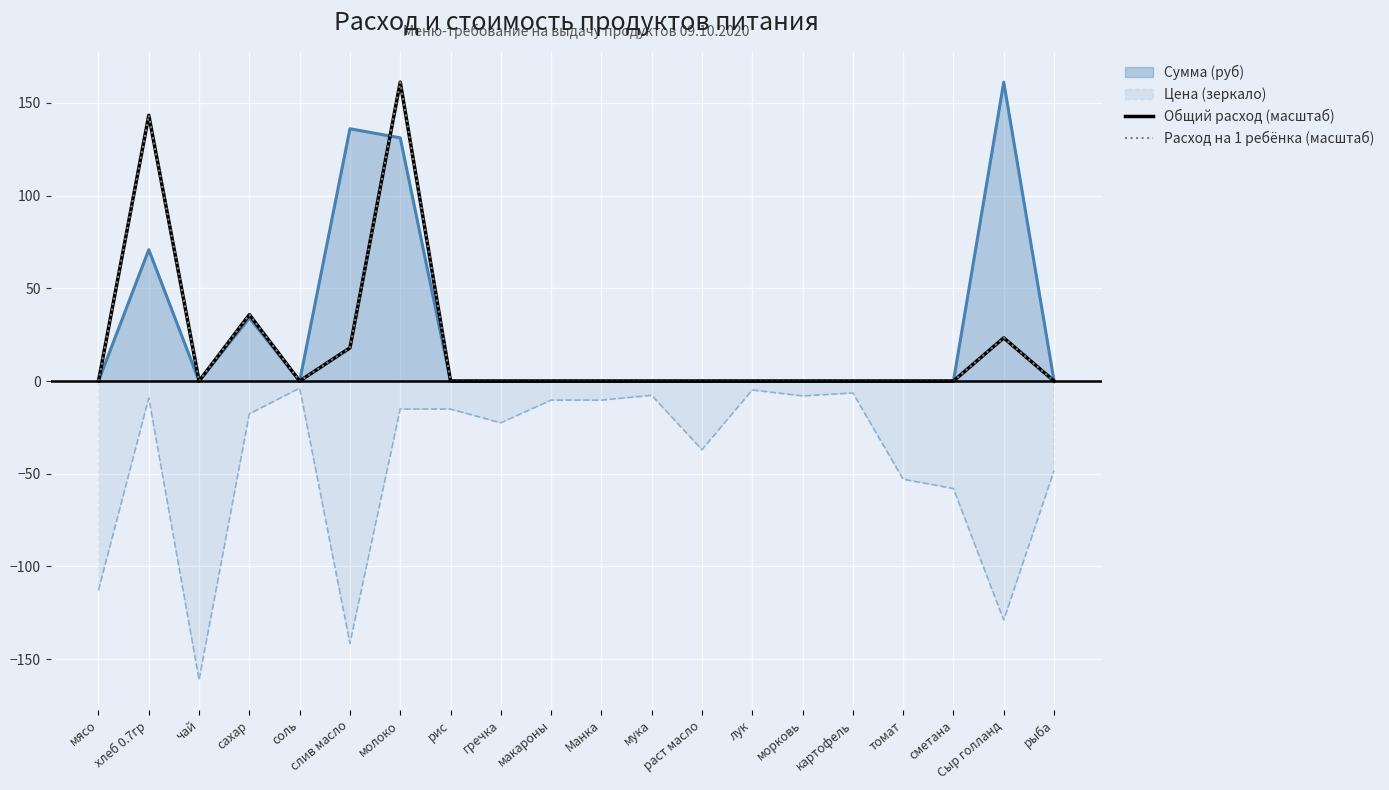

What are all the series names shown in the legend?

Общий расход (масштаб), Расход на 1 ребёнка (масштаб)